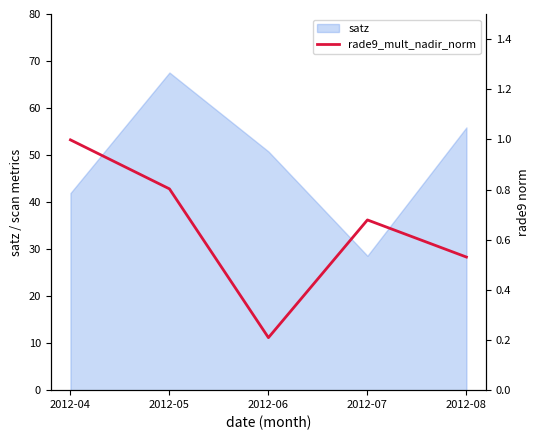

Is it true that the value at 2012-04 is 1.0?

True